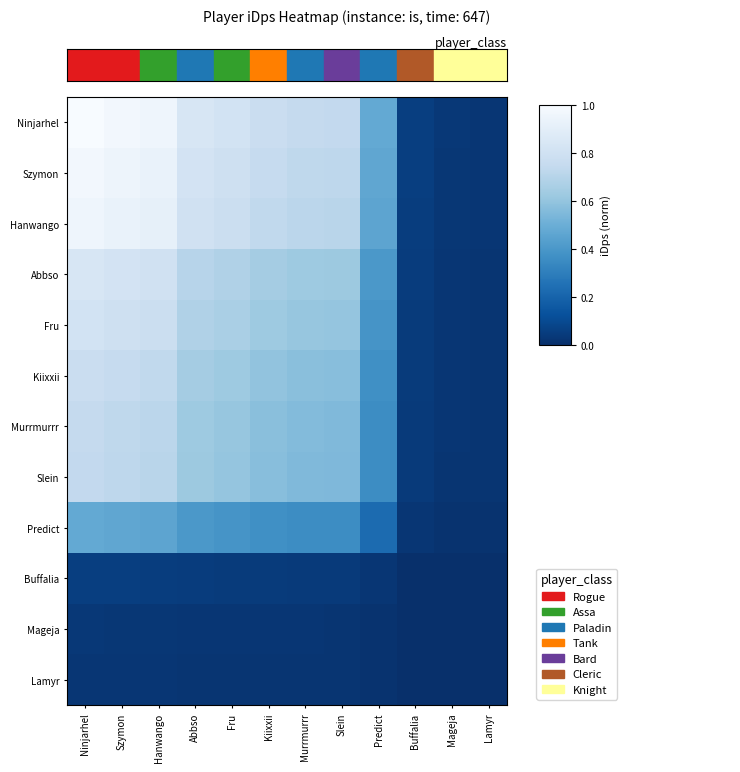

What is the difference between the highest and lowest values at Ninjarhel?

1.0